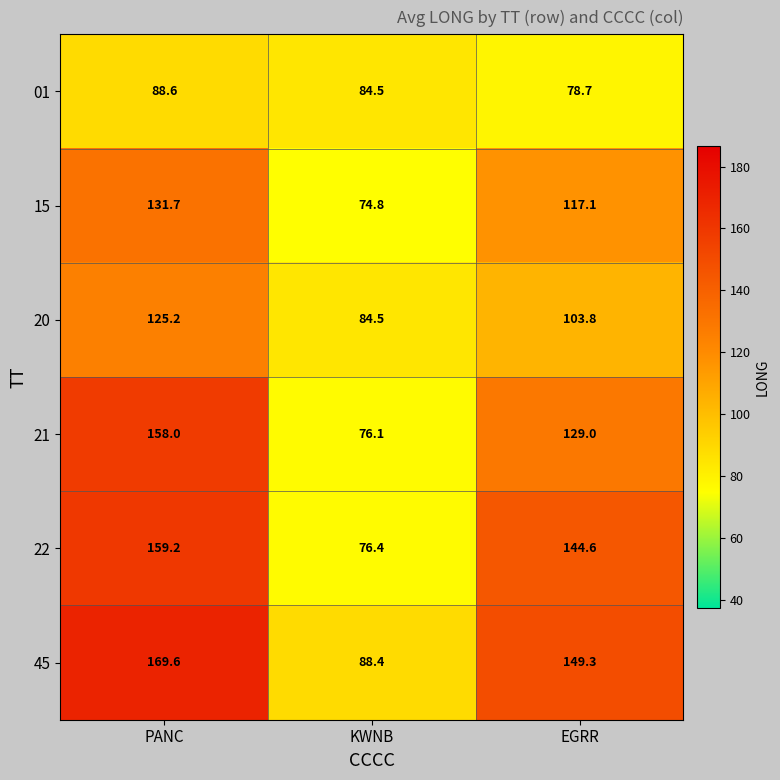

Count the number of categories in the chart.

3